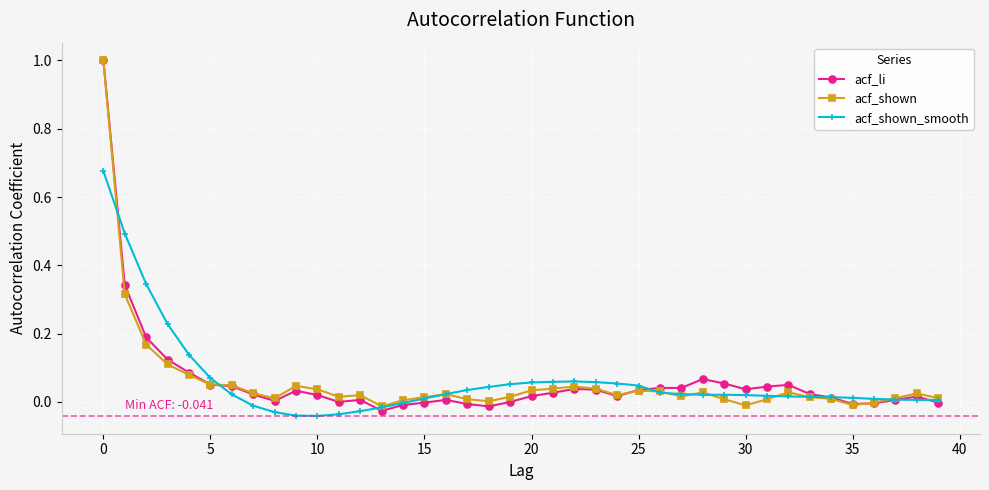

What are all the series names shown in the legend?

acf_li, acf_shown, acf_shown_smooth